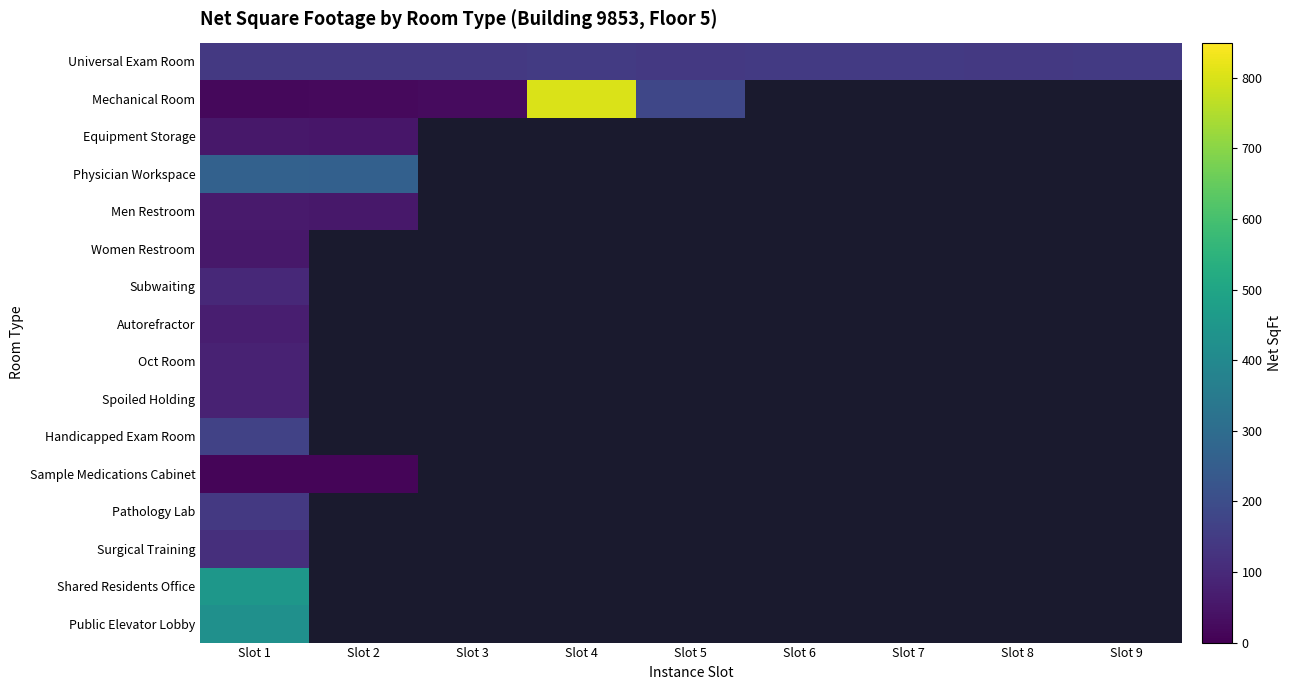

True or false: Universal Exam Room has a value of 221.4 at Slot 2.

False